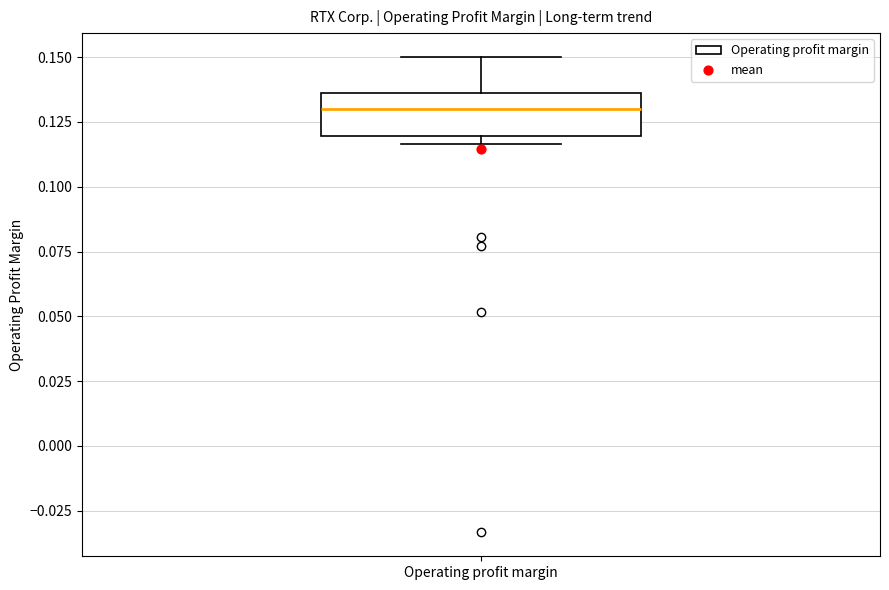

Transcribe this box plot: give where the median line is, the range the box spans, and where the two whiskers end, as read against the y-axis. The values are not printed on the chart, so give them approximately, as read against the axis.

median 0.130, box 0.120 to 0.135, whiskers 0.115 to 0.150